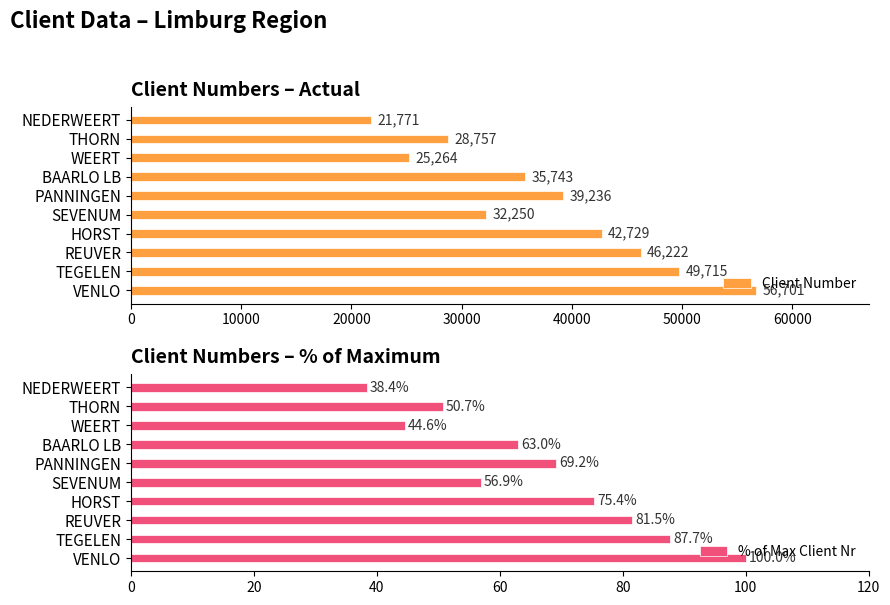

What is the smallest value displayed?

38.4